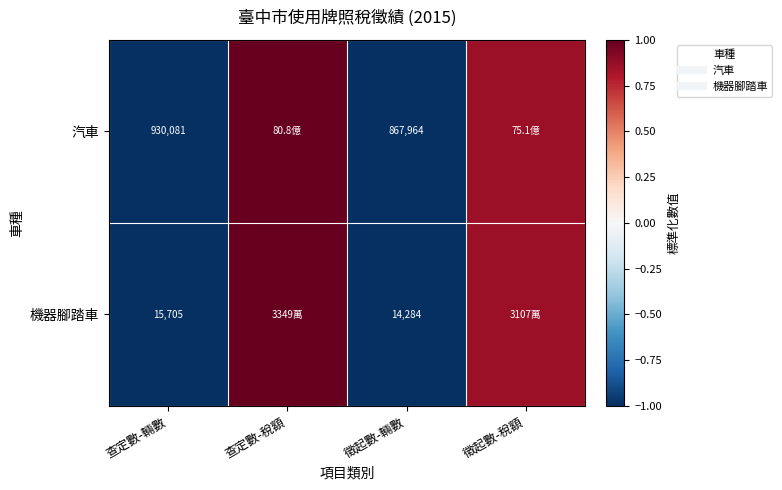

At which category does the chart reach its peak across all series?

查定數-稅額